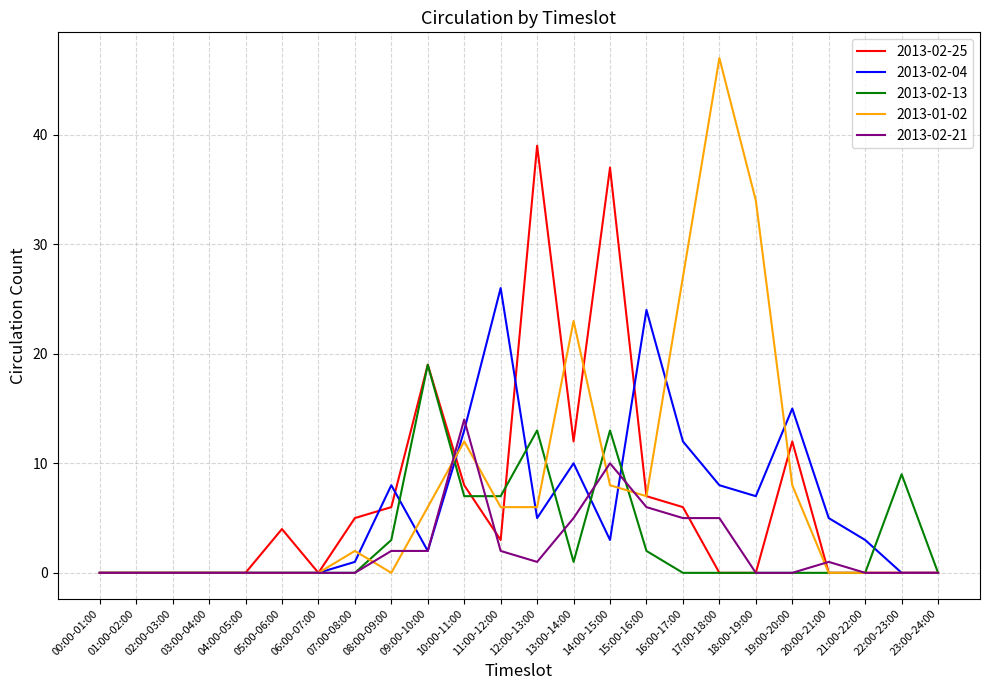

How many values in the 2013-01-02 series are below 2?

12